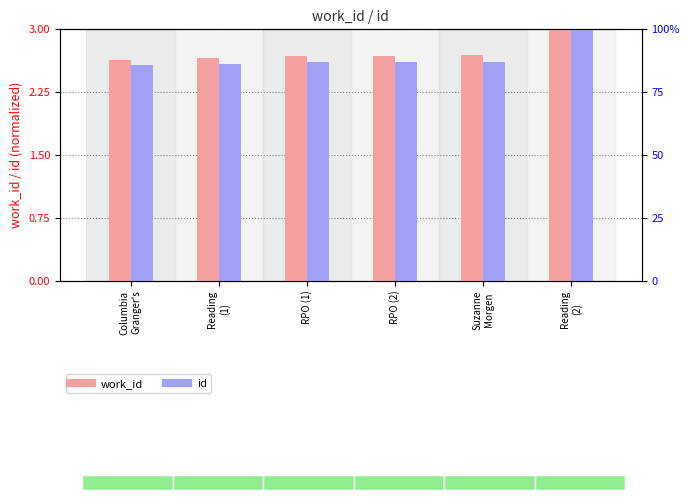

What is the total value across all series at Reading
(2)?

6.0